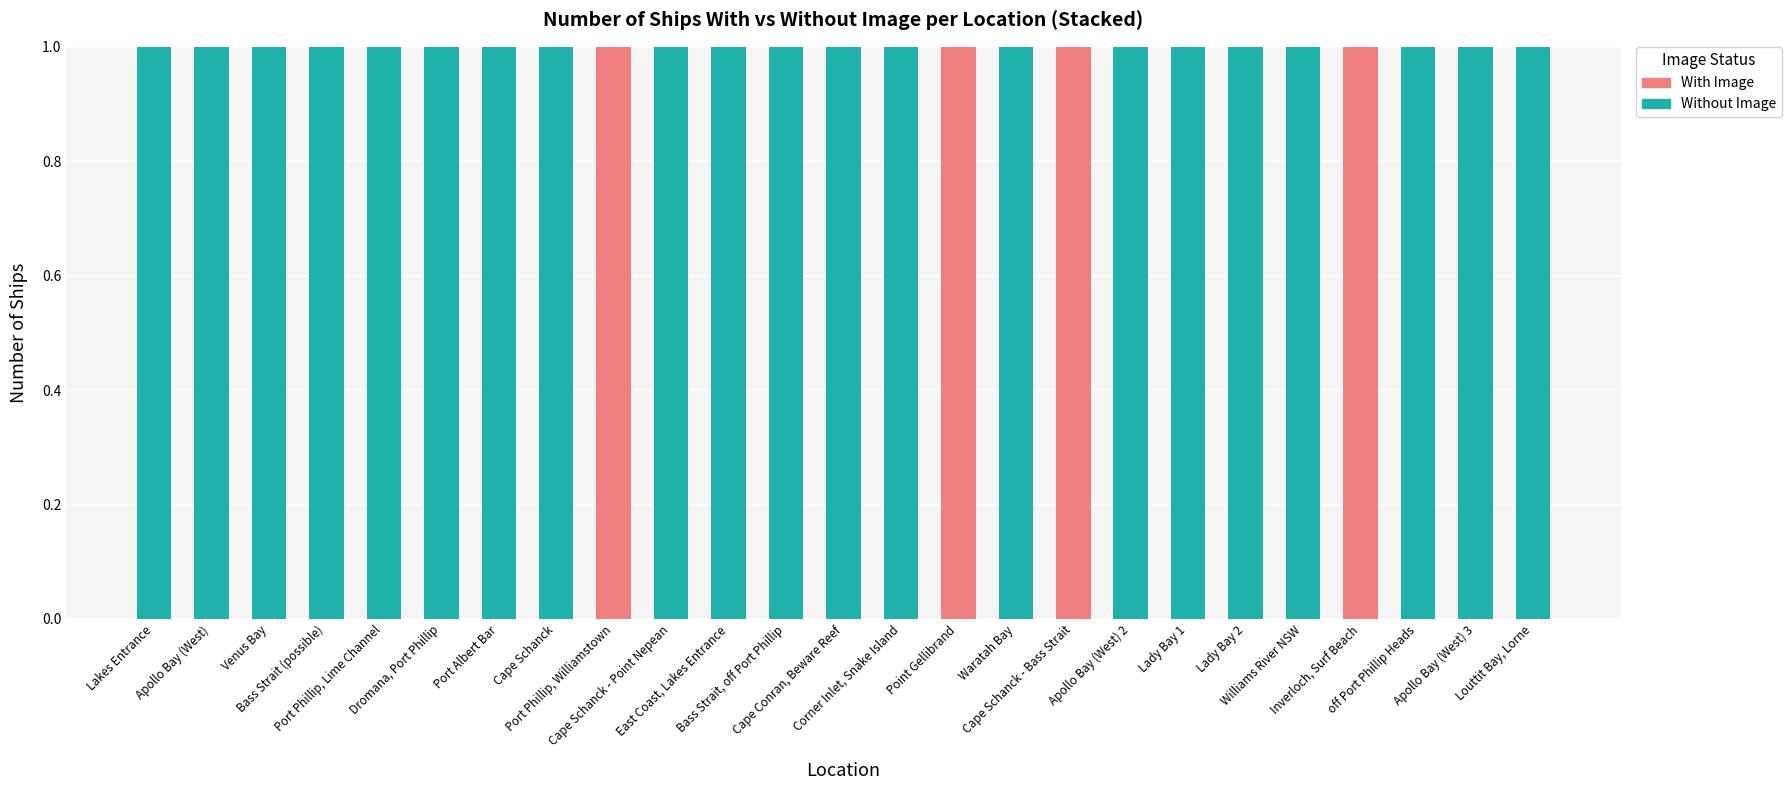

What is the sum of all Without Image values?

21